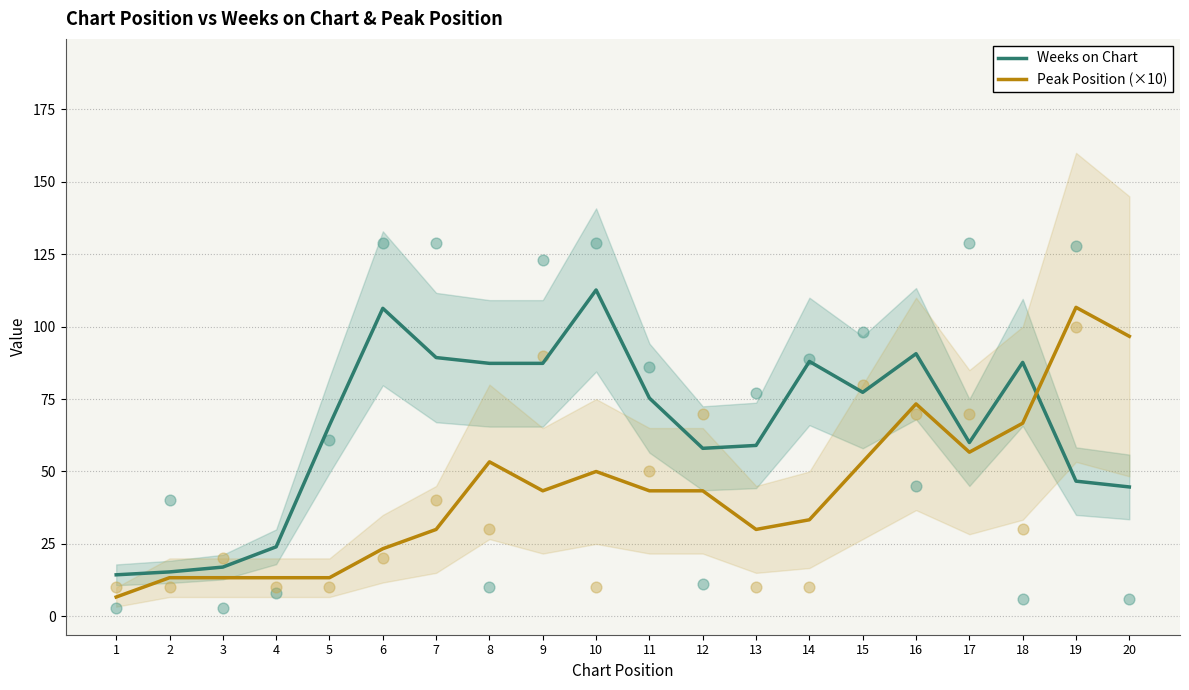

At which category is the sum across all series the highest?

16